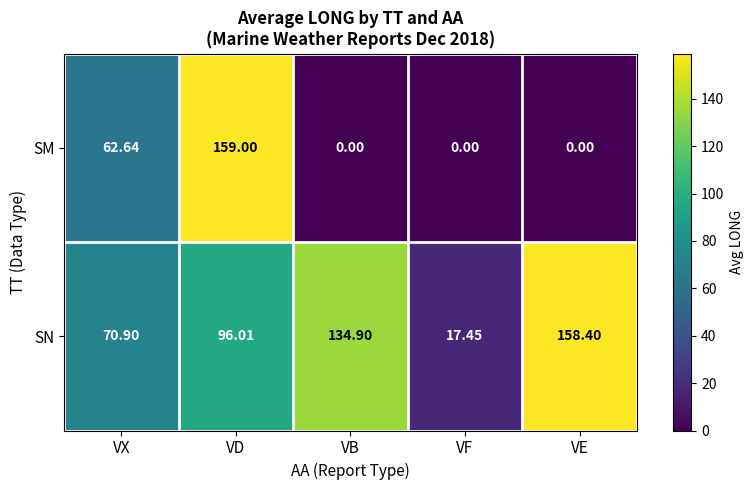

Which series changed the most between VD and VE?

SM